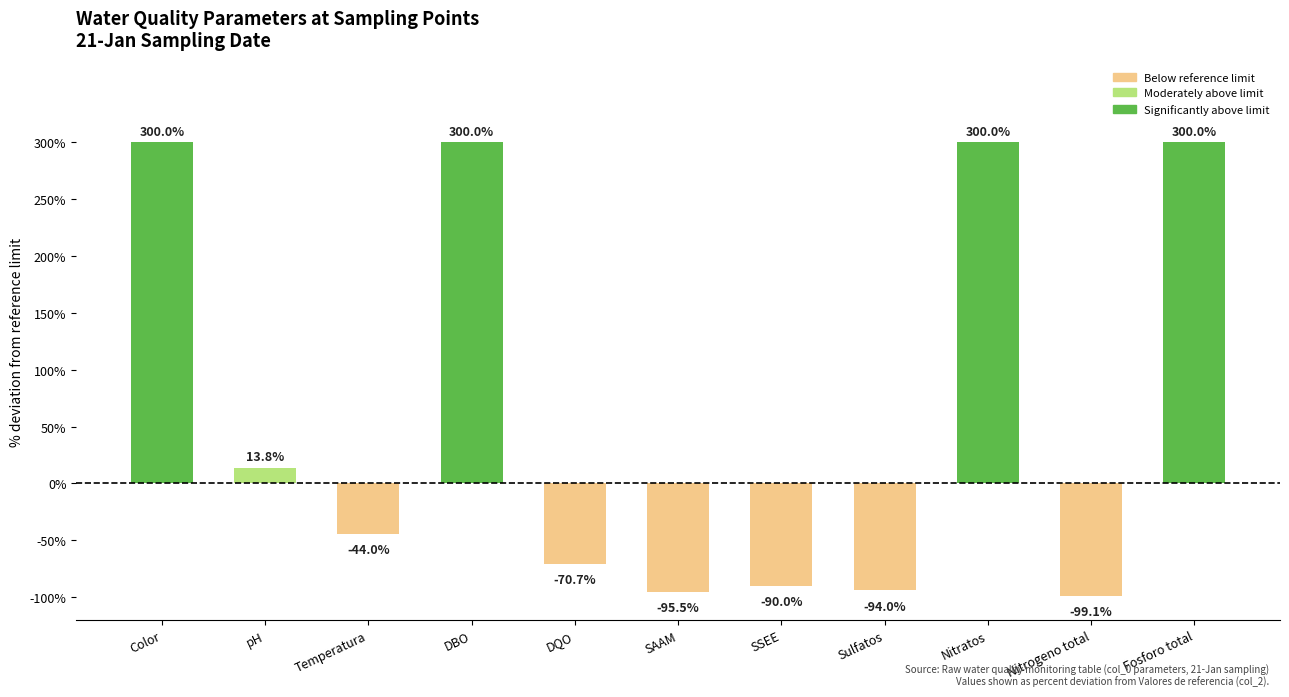

What position from the right is pH?

10